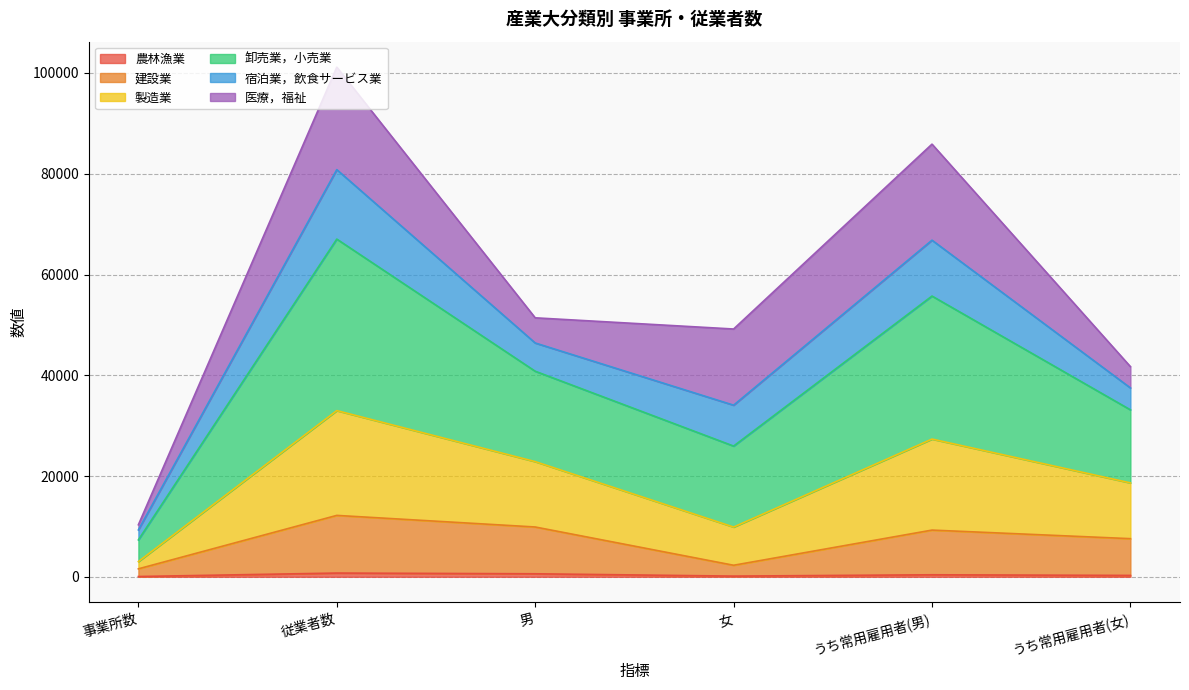

Is the value of 製造業 at うち常用雇用者(女) greater than the value of 農林漁業 at 事業所数?

Yes